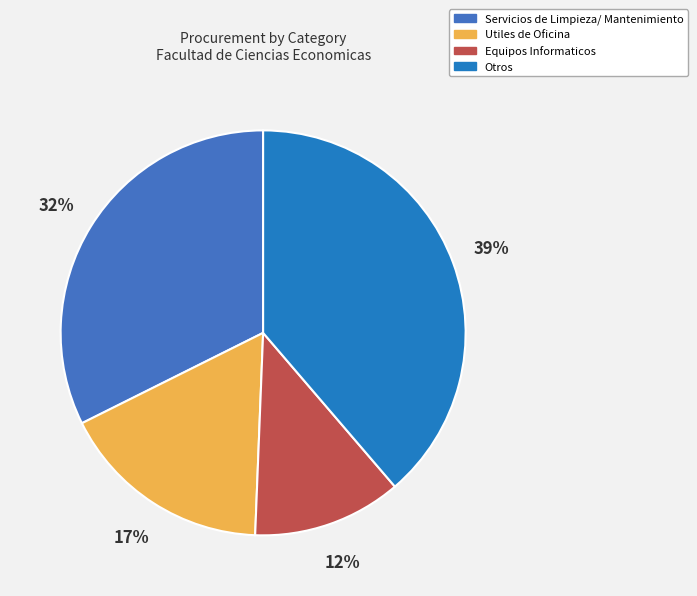

Does any single category account for the majority?

No